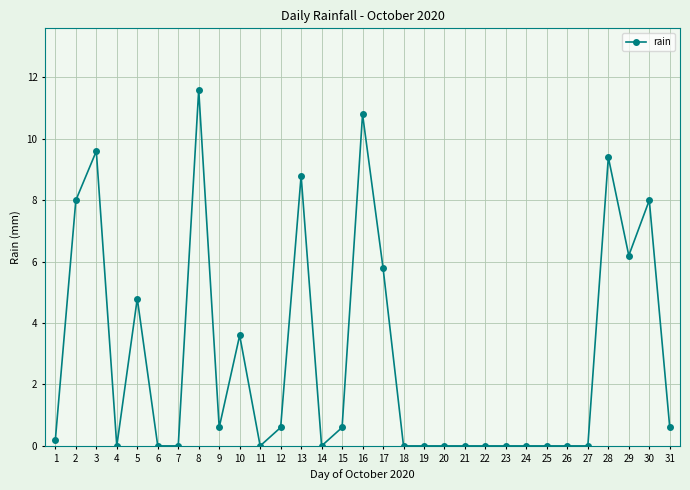

Reading left to right, what are all the values shown in this chart?

0.2	8.0	9.6	0.0	4.8	0.0	0.0	11.6	0.6	3.6	0.0	0.6	8.8	0.0	0.6	10.8	5.8	0.0	0.0	0.0	0.0	0.0	0.0	0.0	0.0	0.0	0.0	9.4	6.2	8.0	0.6